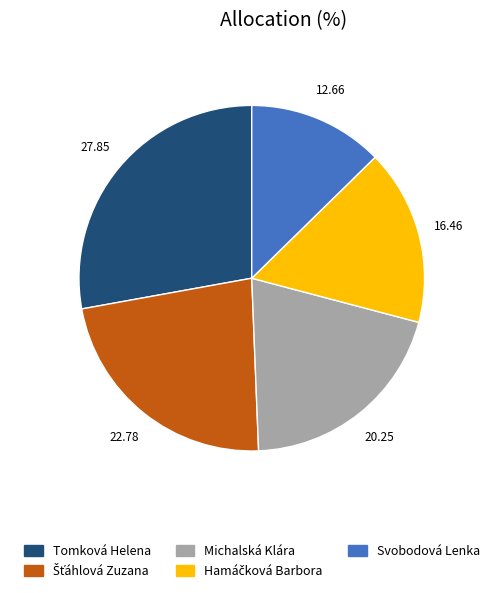

What is the smallest slice in the pie chart?

Svobodová Lenka